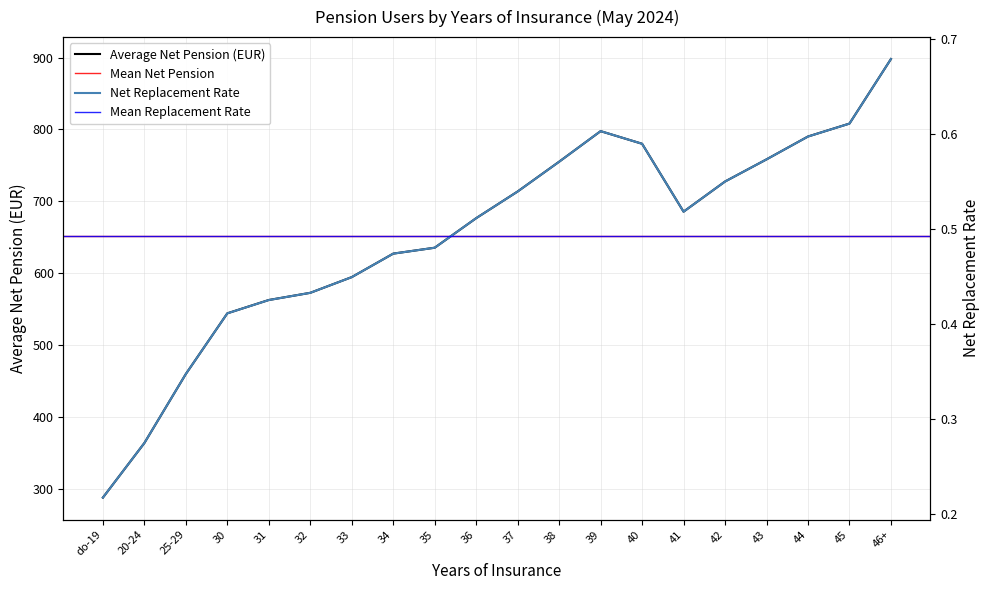

Which category has the highest value in the Net Replacement Rate series?

46+